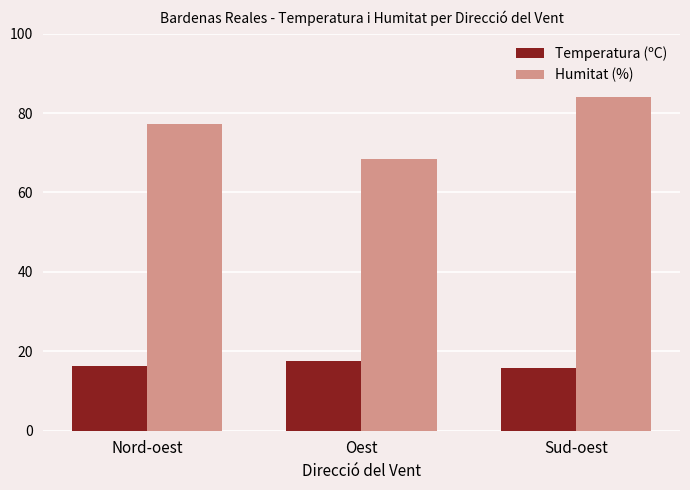

What is the minimum value shown in the chart?

15.9